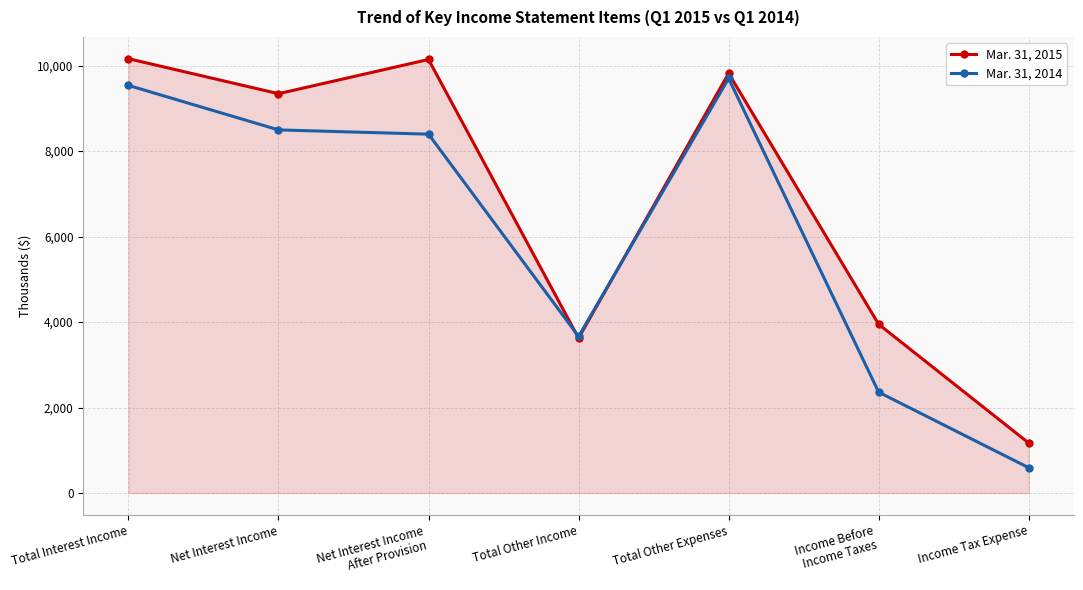

Rank the series by their maximum value, from highest to lowest.

Mar. 31, 2015, Mar. 31, 2014